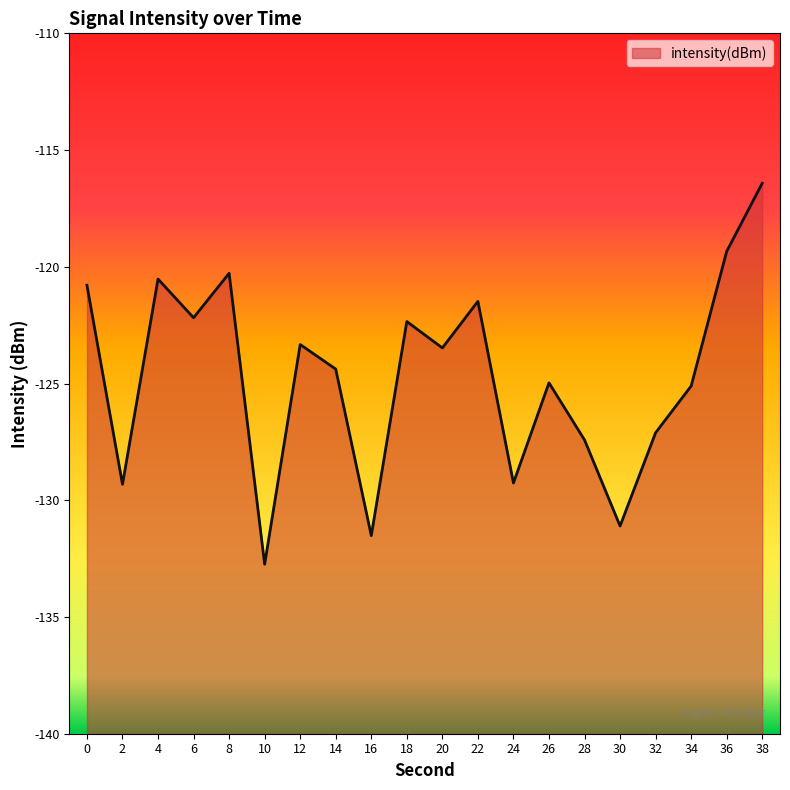

How many categories are shown in the chart?

20